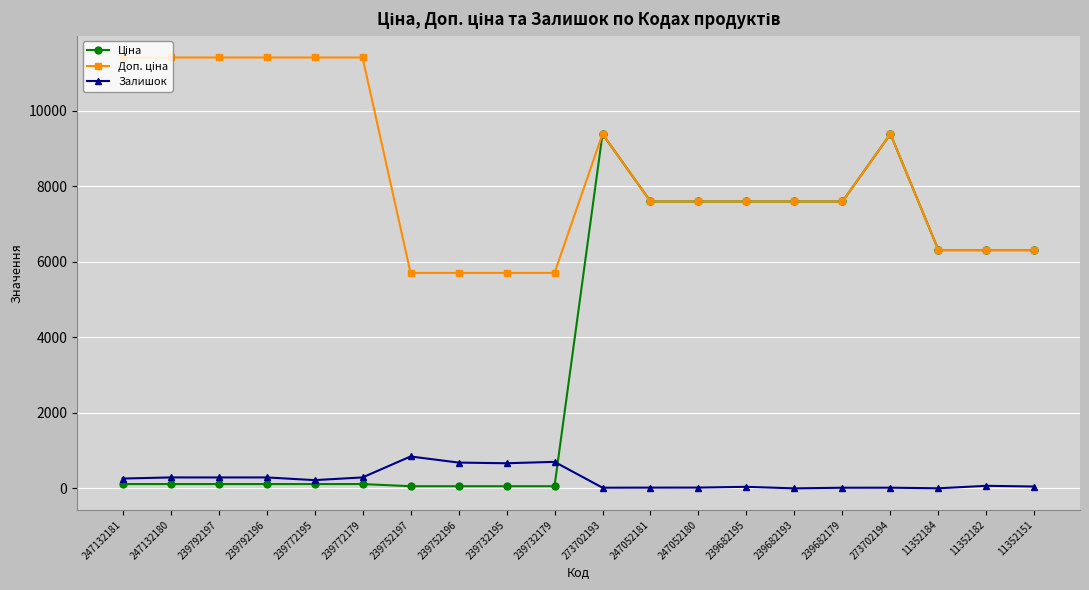

What is the greatest value displayed?

11410.0